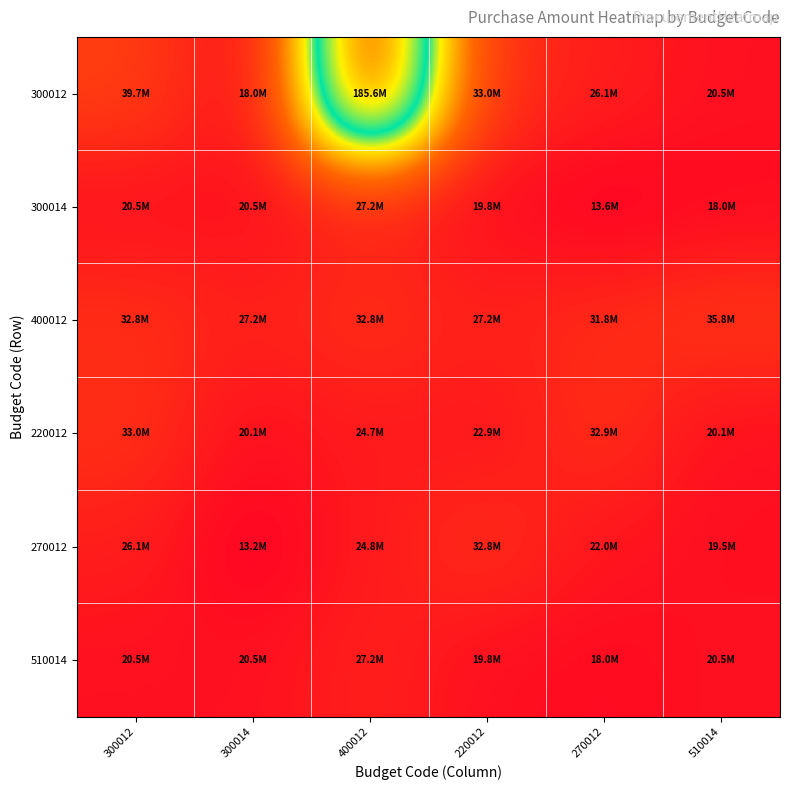

Which series changed the most between 220012 and 510014?

270012